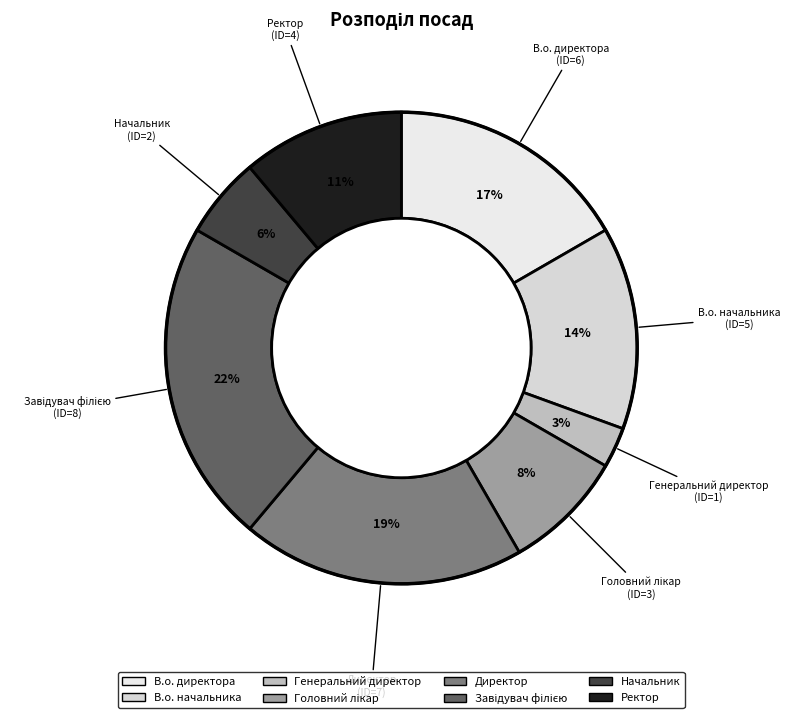

Is it true that Директор is 19% of the pie?

True